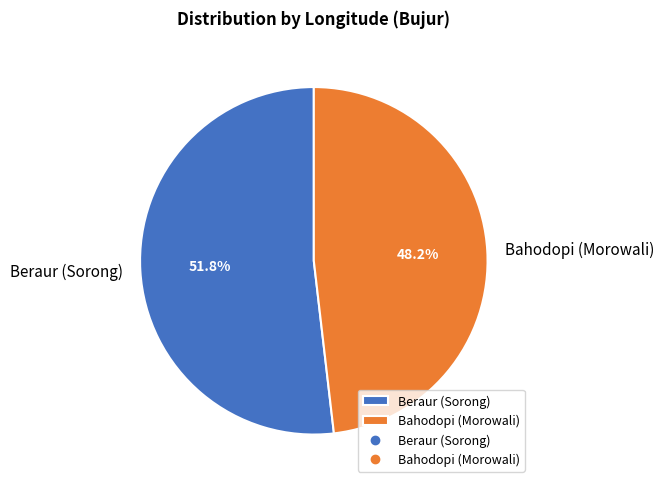

Is the sum of Bahodopi (Morowali) and Beraur (Sorong) greater than half?

Yes